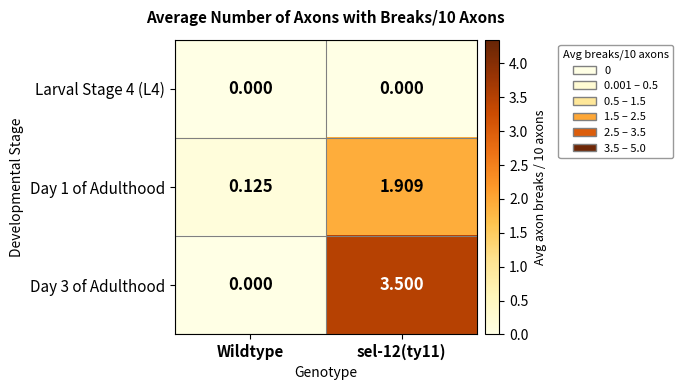

At which label is Day 1 of Adulthood closest to 1?

Wildtype